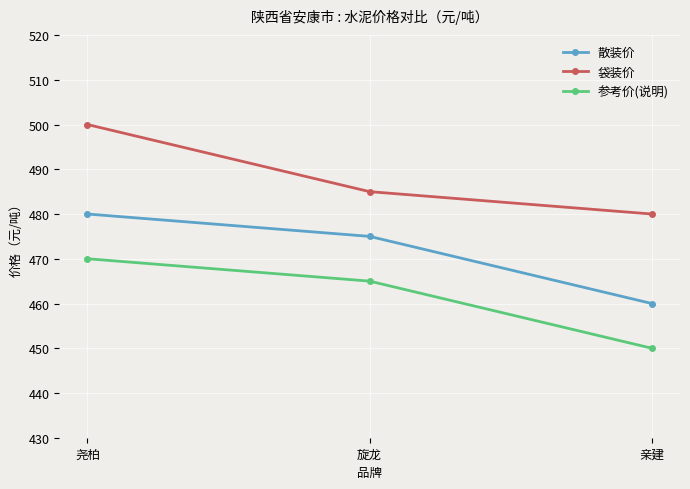

What is the sum of all 参考价(说明) values?

1385